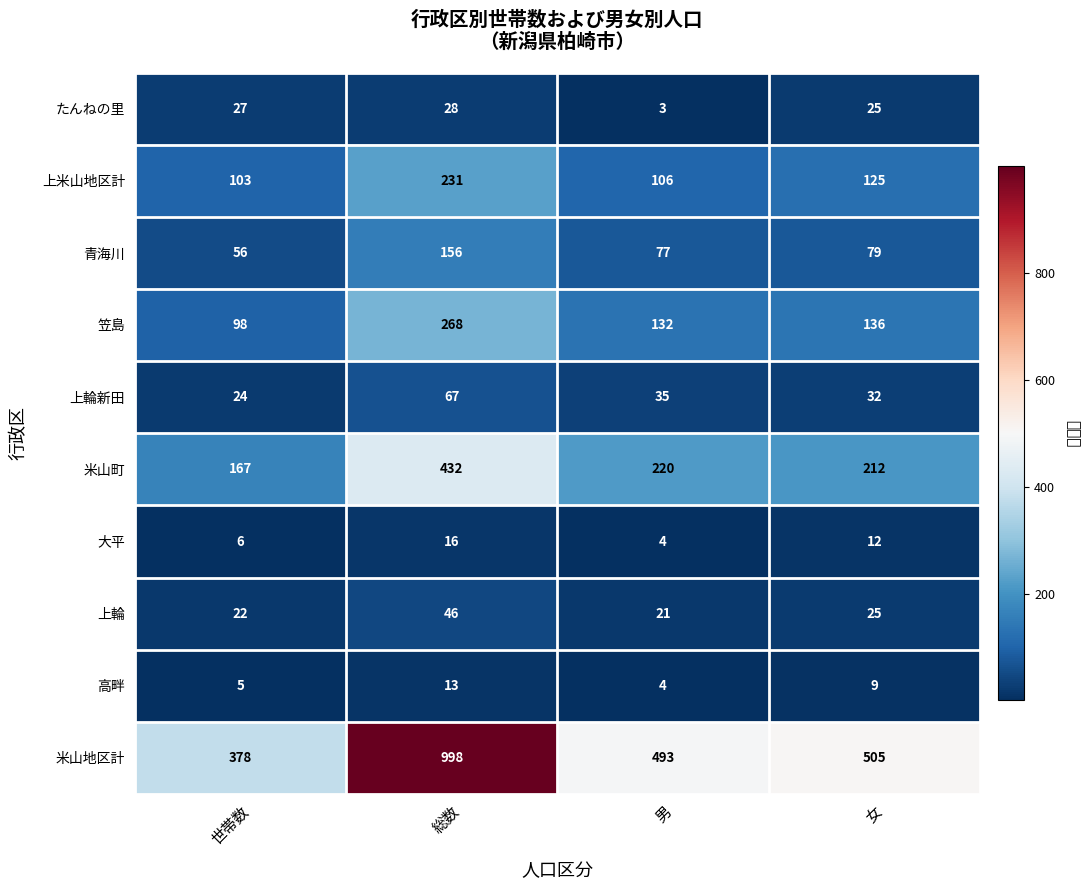

Between 世帯数 and 女, which series saw the biggest shift?

米山地区計